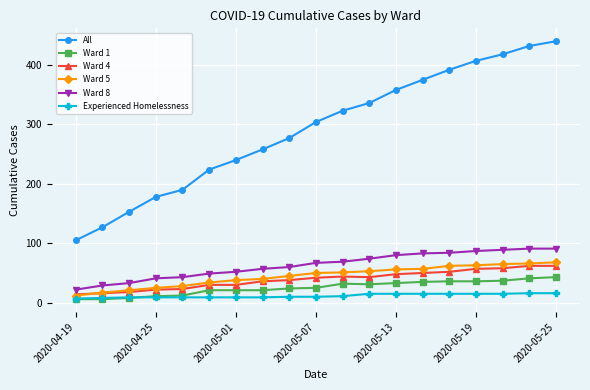

What is the value of the Ward 5 point at the 14th from the left?

57